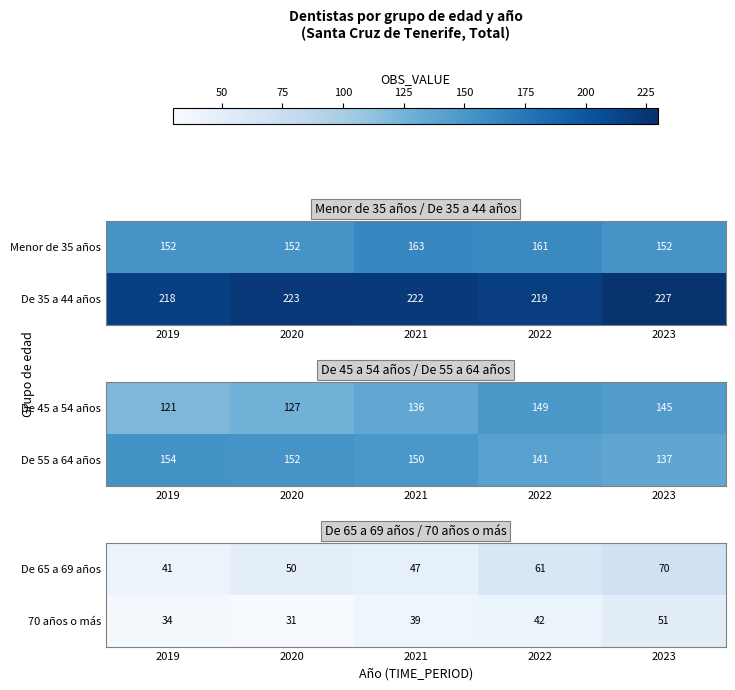

True or false: De 65 a 69 años has a value of 50 at 2020.

True